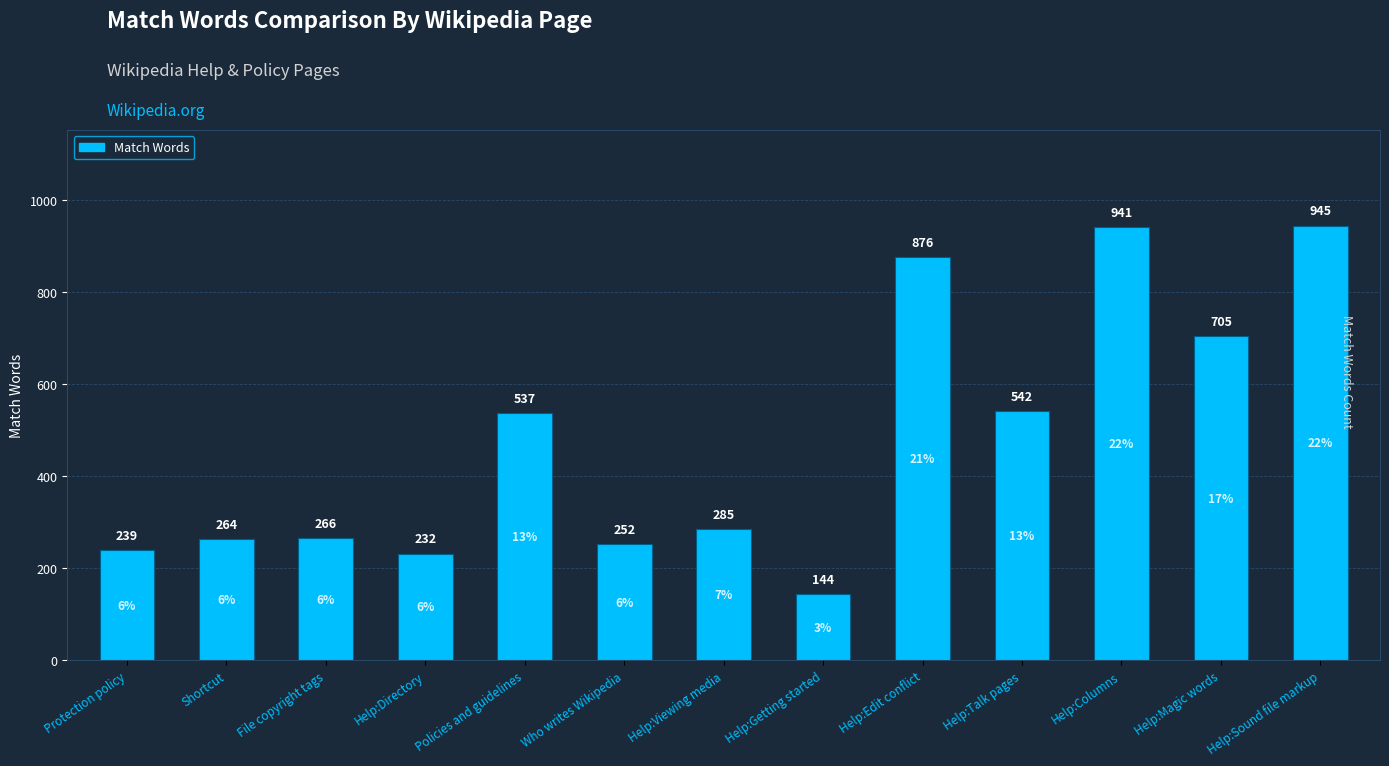

Reading left to right, what are all the values shown in this chart?

239	264	266	232	537	252	285	144	876	542	941	705	945